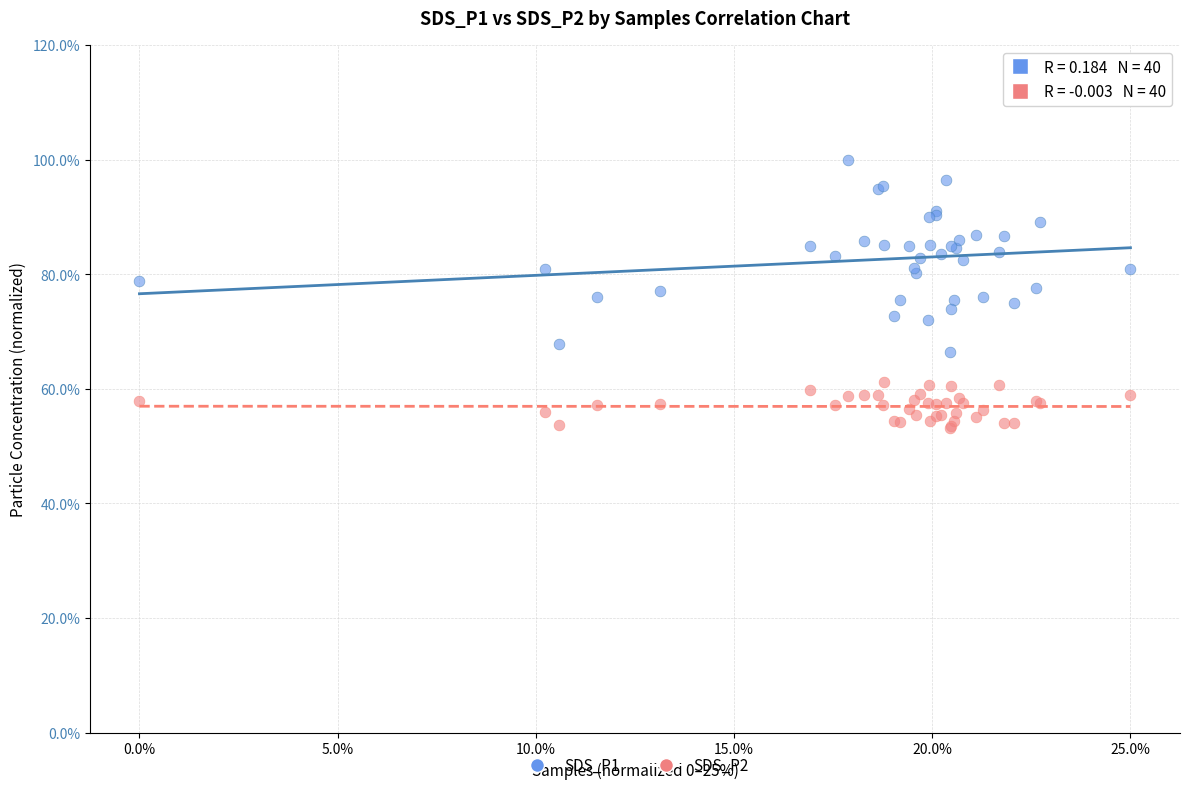

Which series reaches the minimum Y coordinate?

SDS_P2